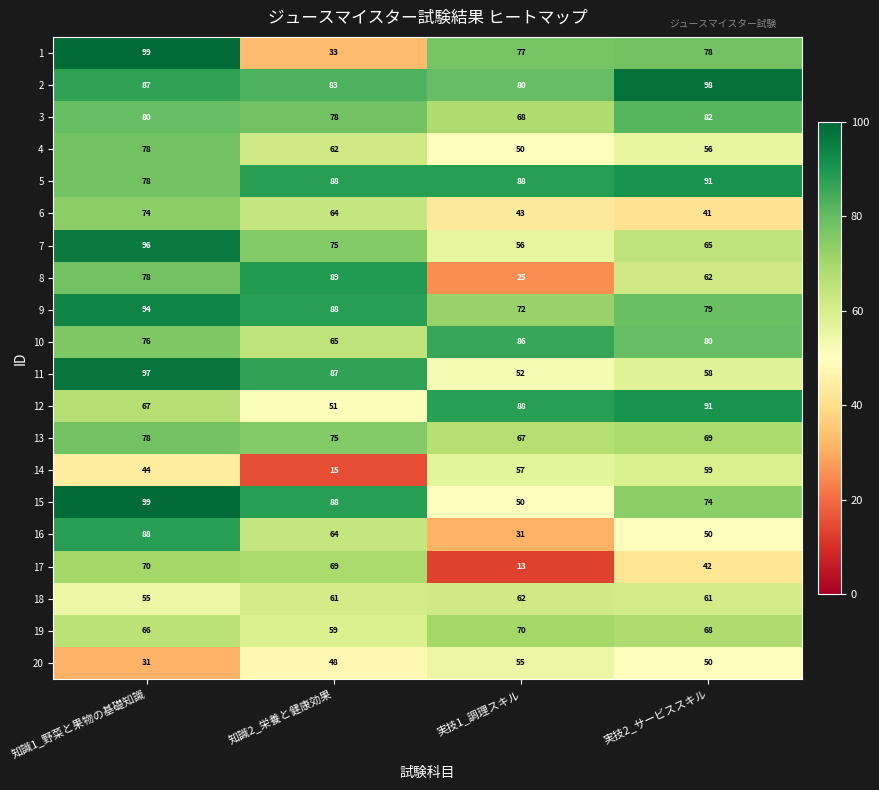

How many categories are shown in the chart?

4